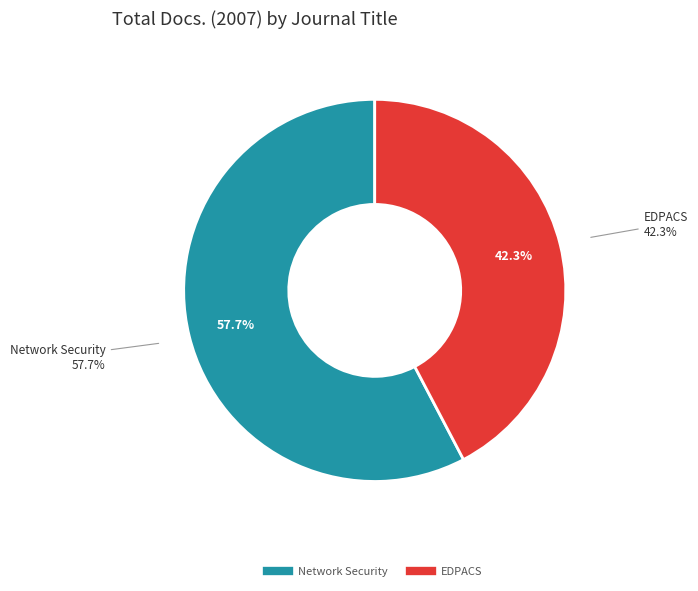

What is the change in value from Network Security to EDPACS?

-8